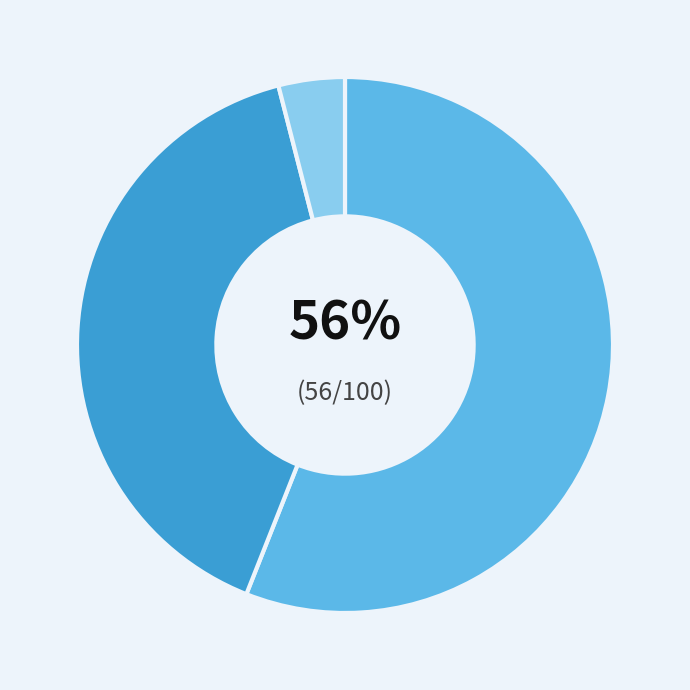

To the nearest percent, what is the average slice percentage?

33%